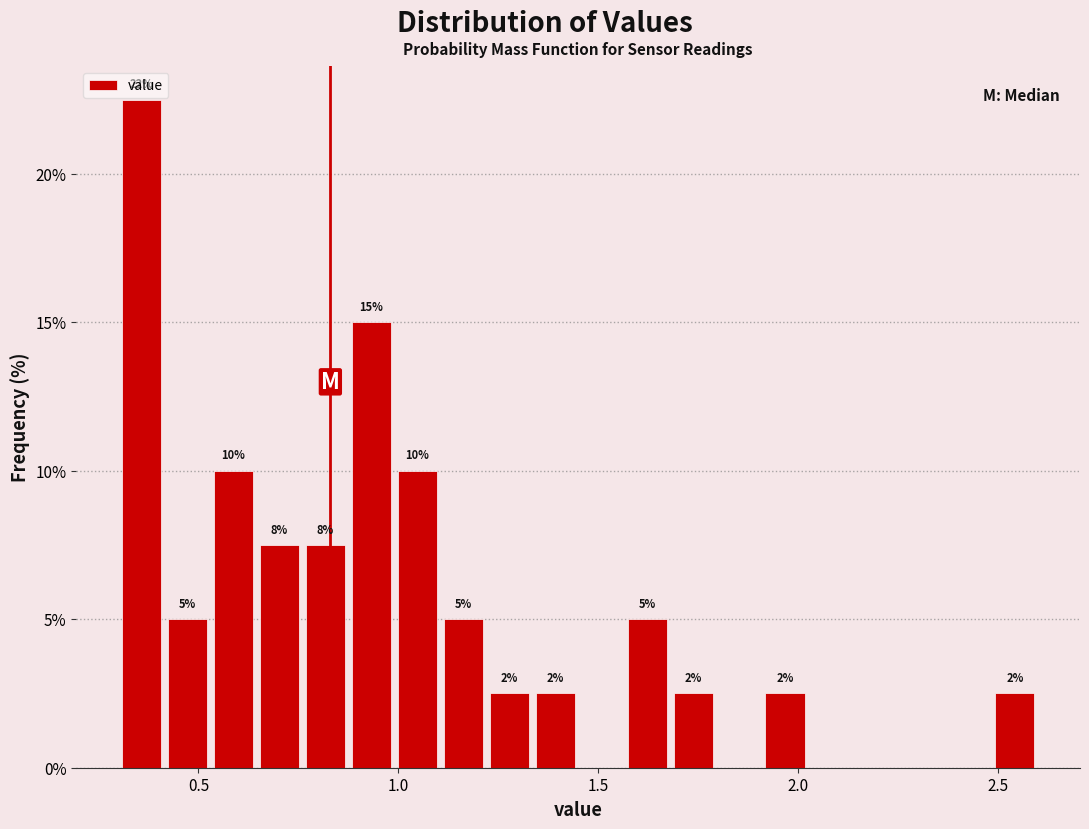

Around what value on the x-axis is the tallest bar? Give the approximate position of its centre, as read against the axis.

0.35